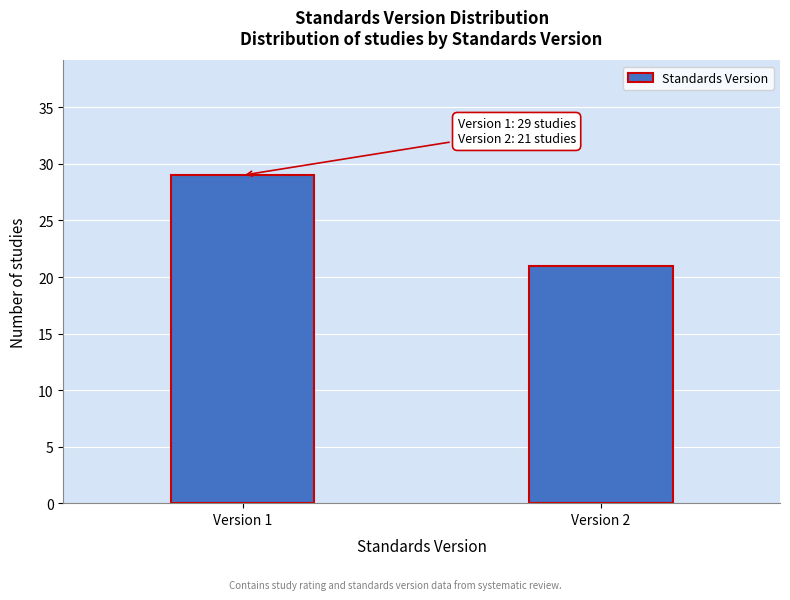

Reading left to right, list all the values displayed in this chart.

29	21